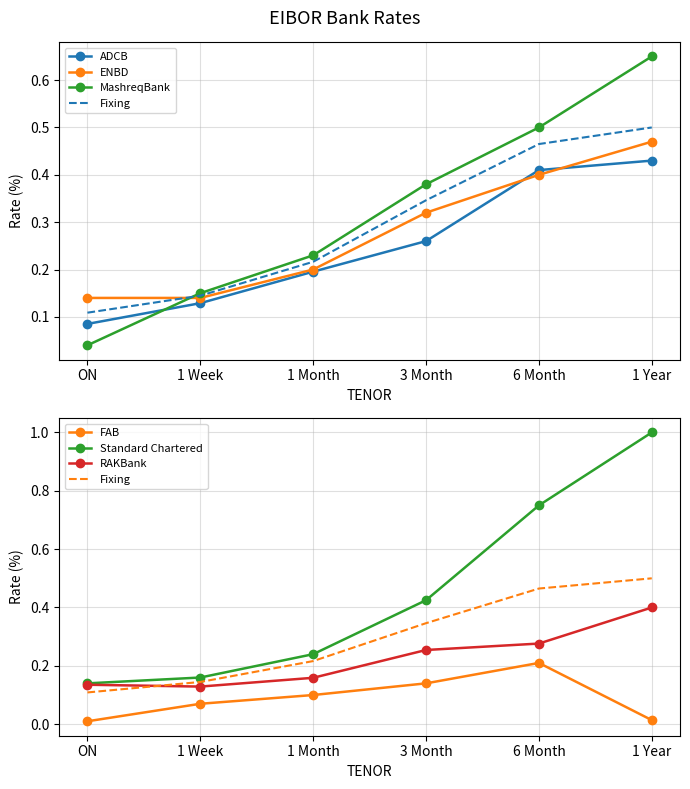

The value of Standard Chartered at ON is 0.2. True or false?

False